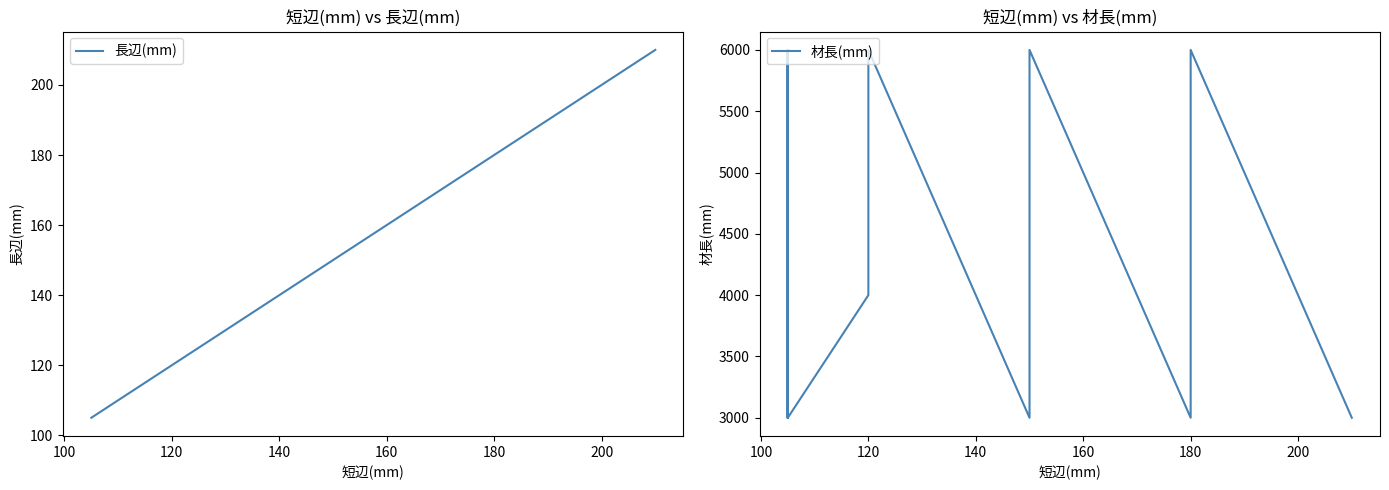

How many lines are shown in the chart?

2